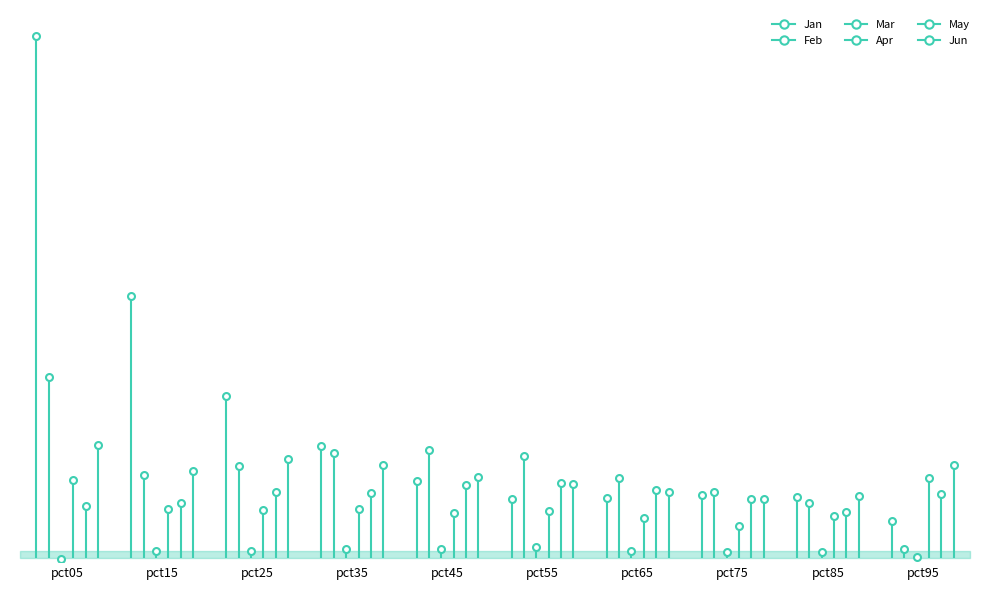

The Mar series shows 0.0 at pct95. True or false?

True